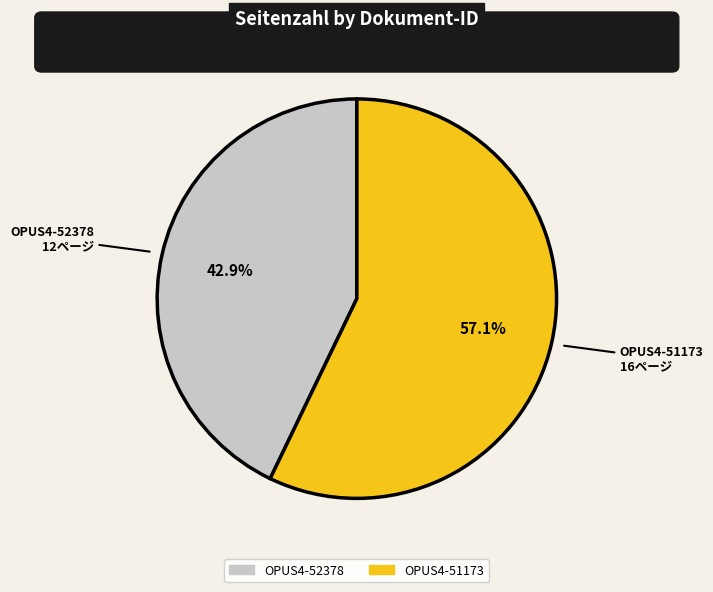

Which slice is the largest?

OPUS4-51173